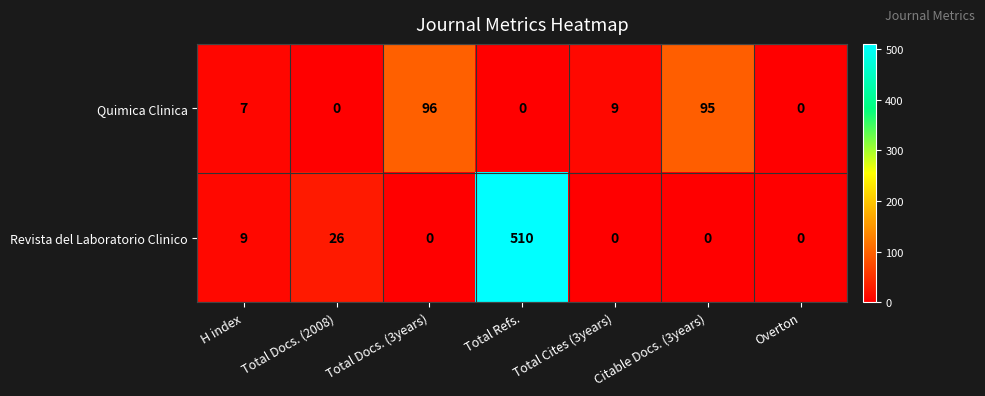

Count the number of categories in the chart.

7